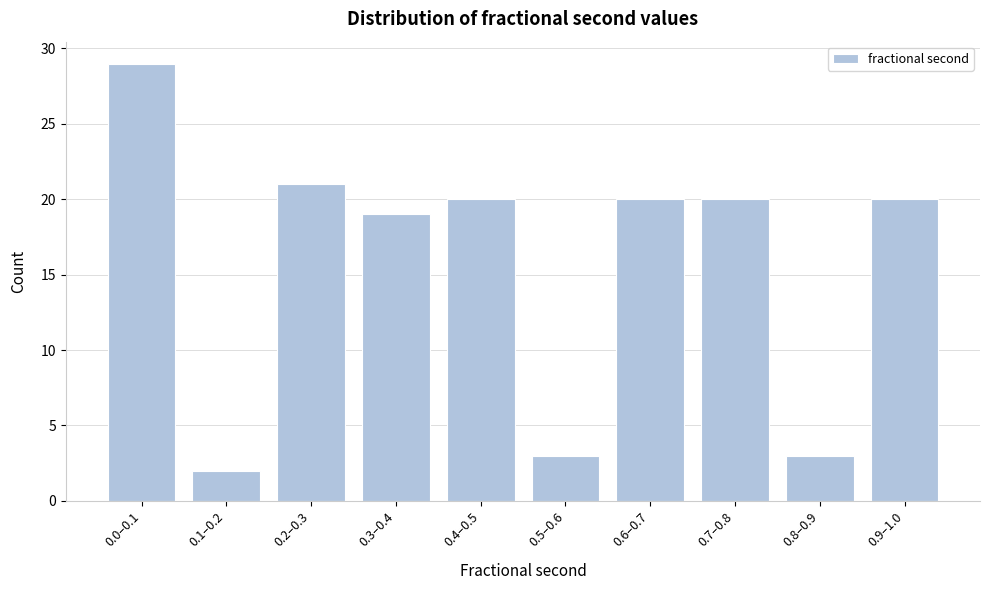

Reading left to right, what are all the values shown in this chart?

29	2	21	19	20	3	20	20	3	20